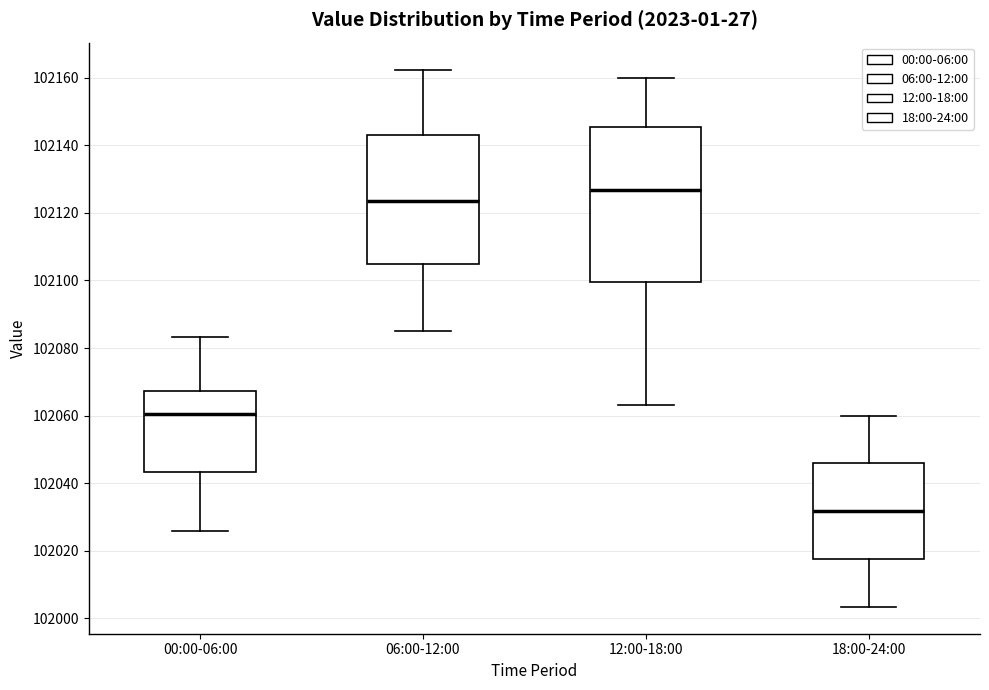

Which box has the lowest median line?

18:00-24:00